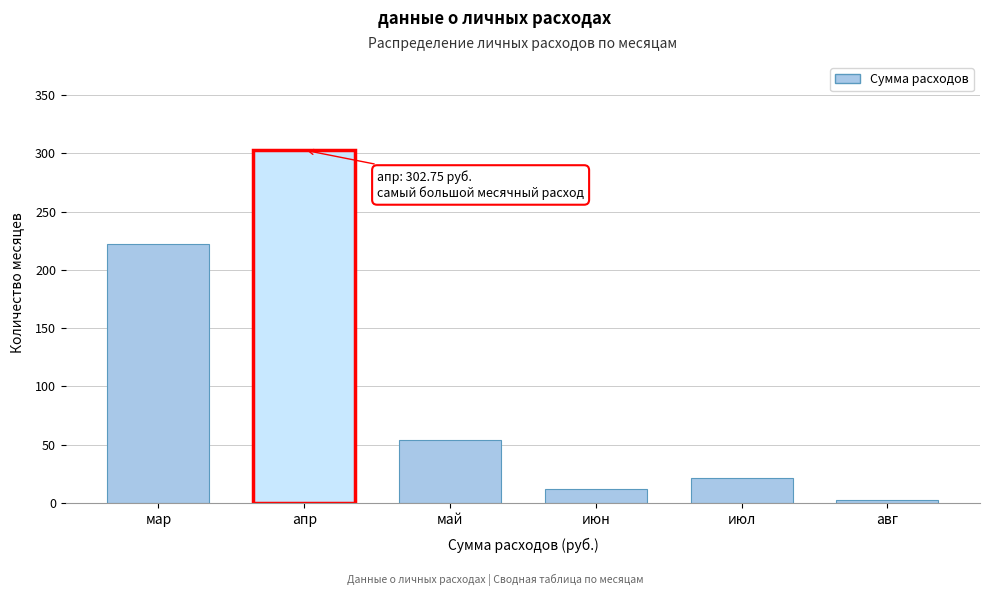

Reading right to left, what are all the values shown in this chart?

2.8	21.0	12.0	54.0	302.8	222.0